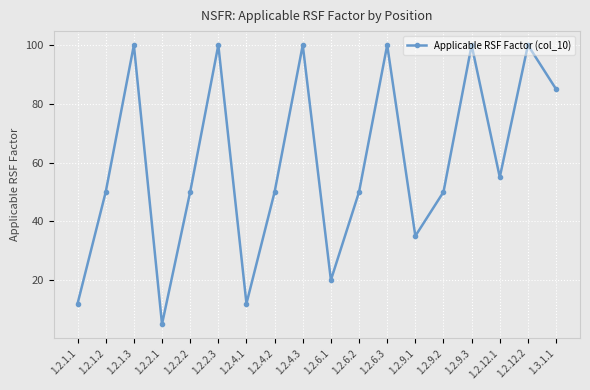

The chart shows a value of 93 at 1.2.12.1. True or false?

False